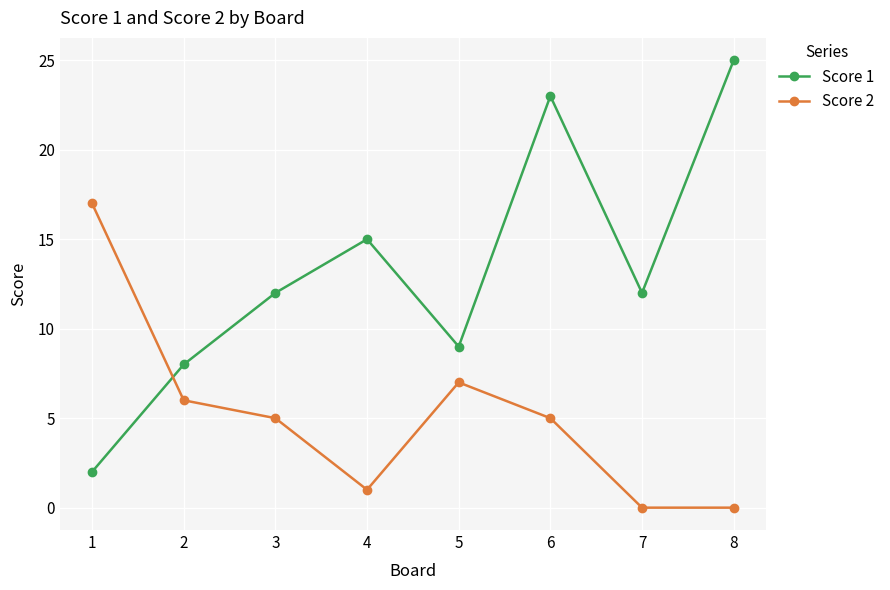

How many data points does each series have?

8